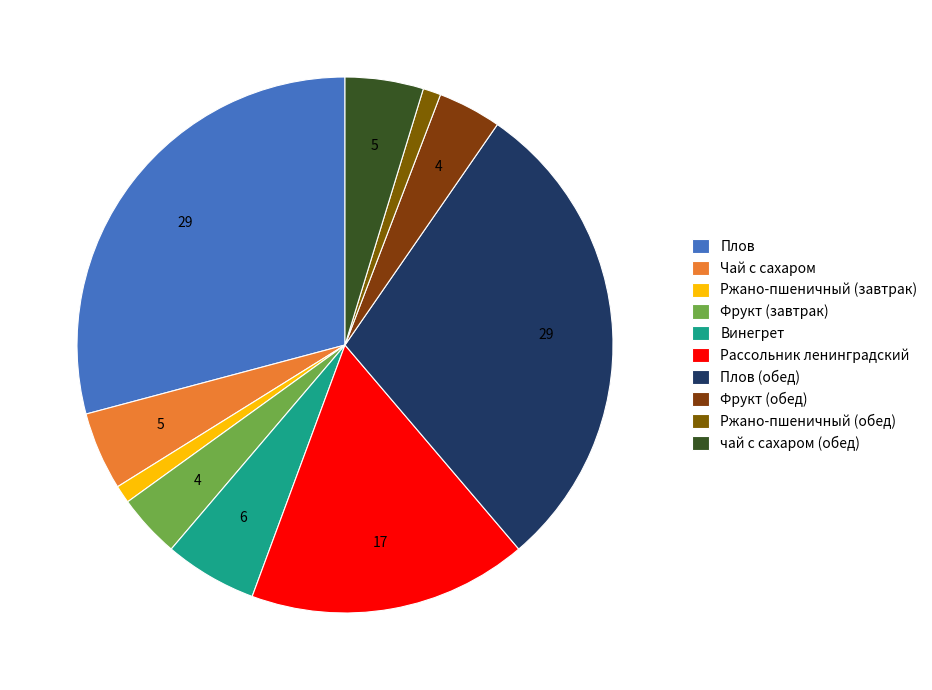

The Винегрет slice represents 19% of the pie. True or false?

False